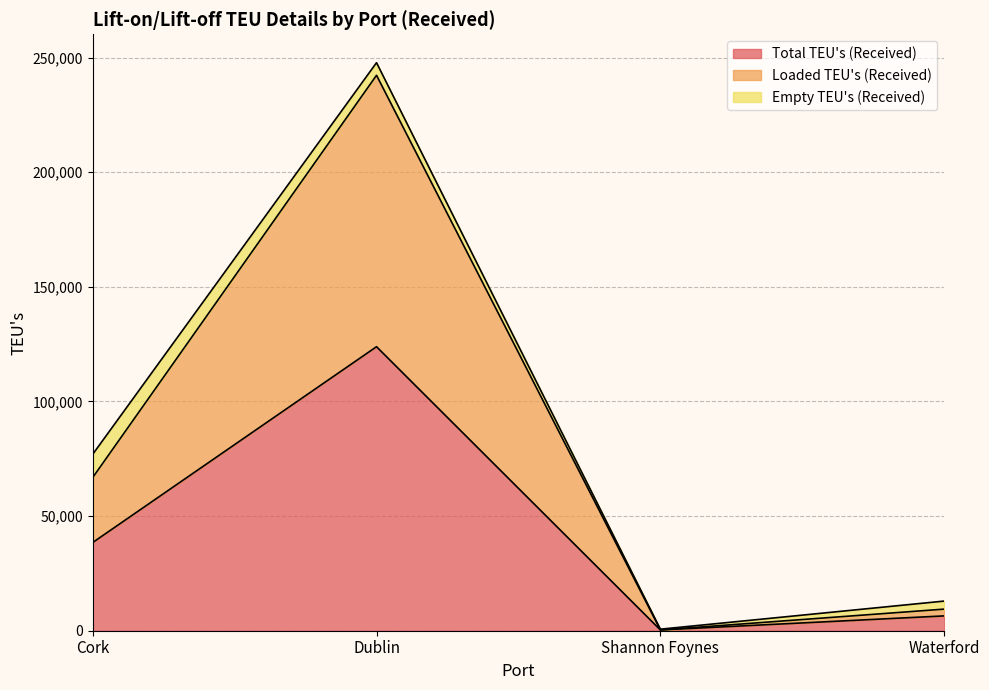

Which category has the lowest value across all series?

Shannon Foynes